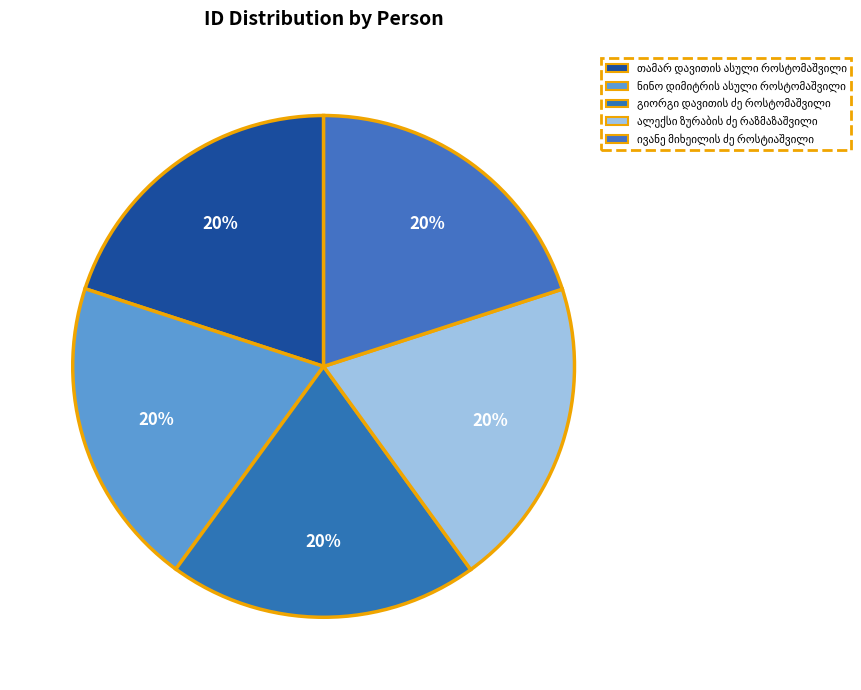

What is the largest slice in the pie chart?

ივანე მიხეილის ძე როსტიაშვილი